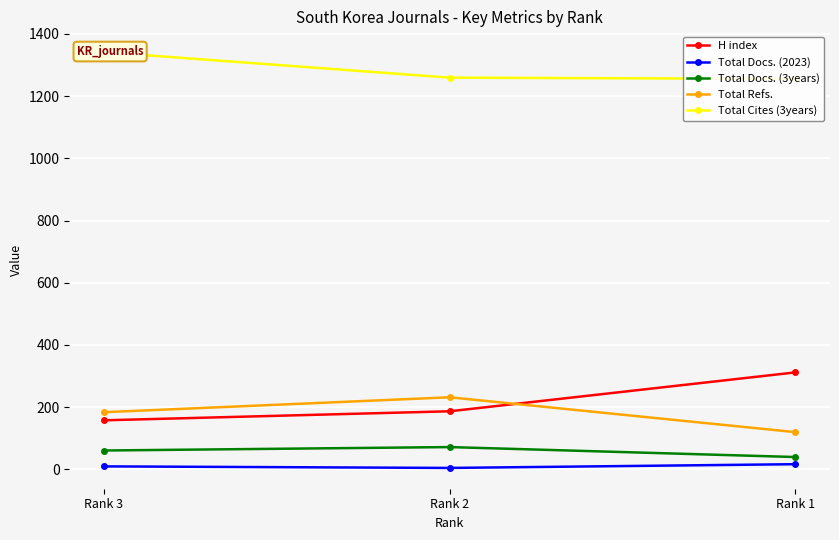

At how many categories does at least one series exceed 1230?

3